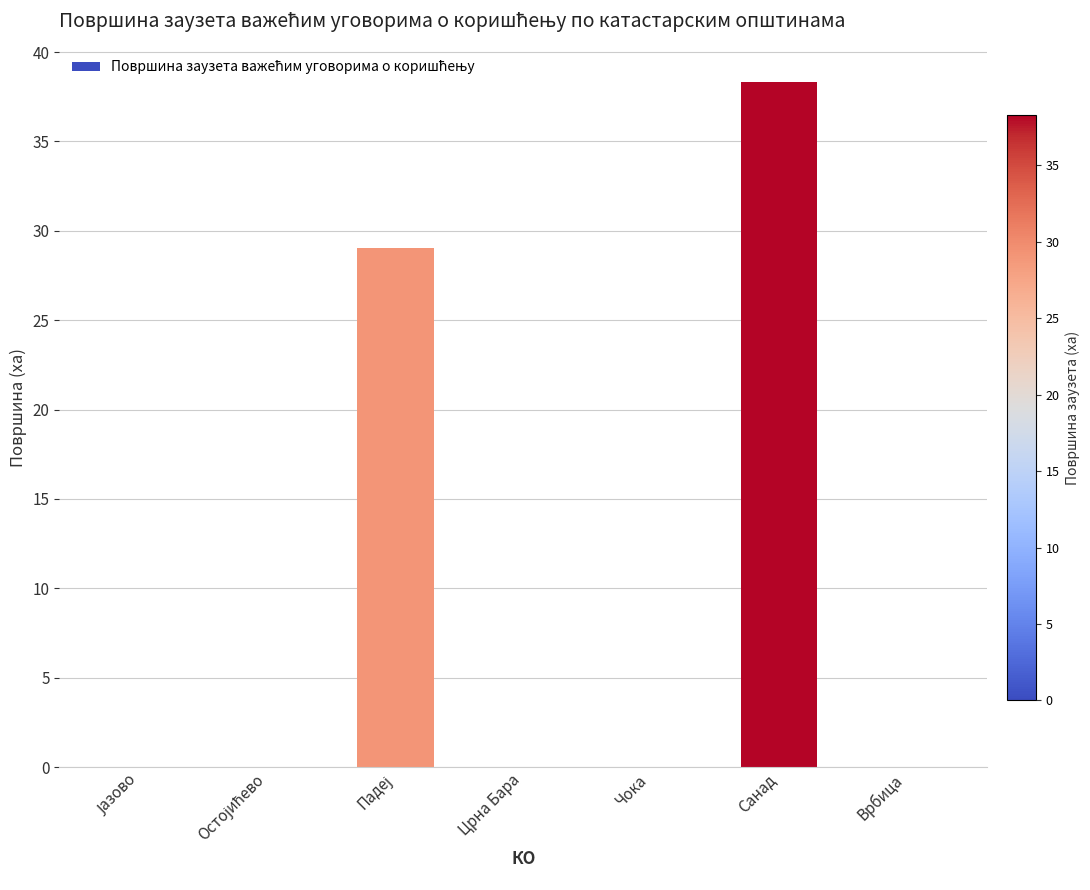

Reading left to right, list all the values displayed in this chart.

0.0	0.0	29.0	0.0	0.0	38.3	0.0